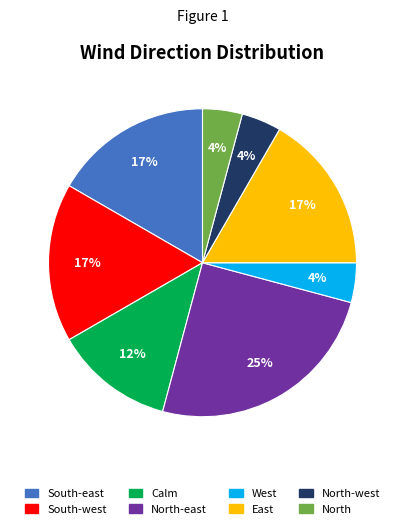

Count the number of slices in the pie.

8